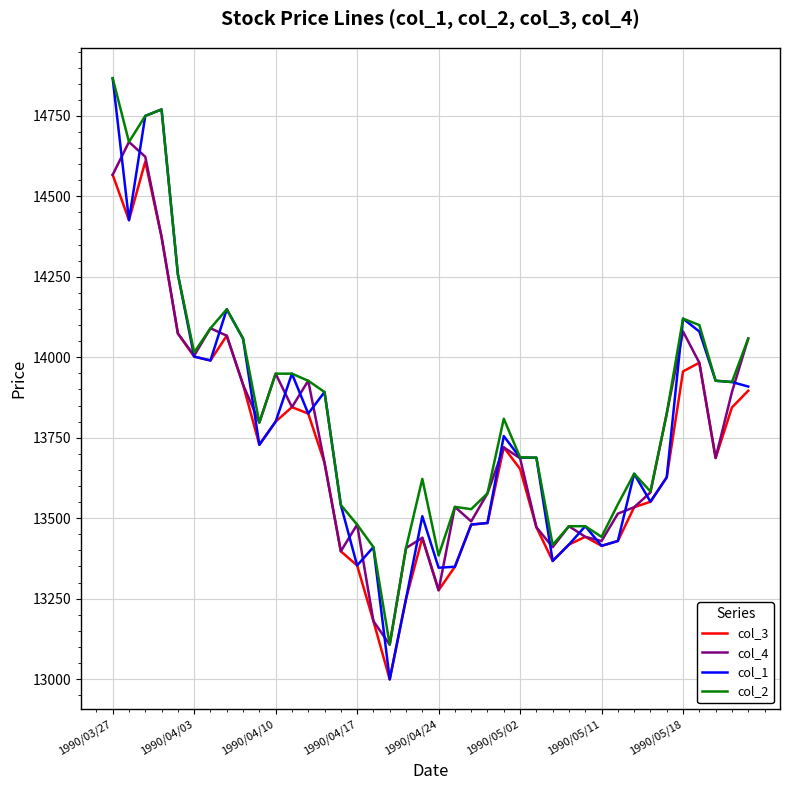

Which series has the largest range (max minus min)?

col_1